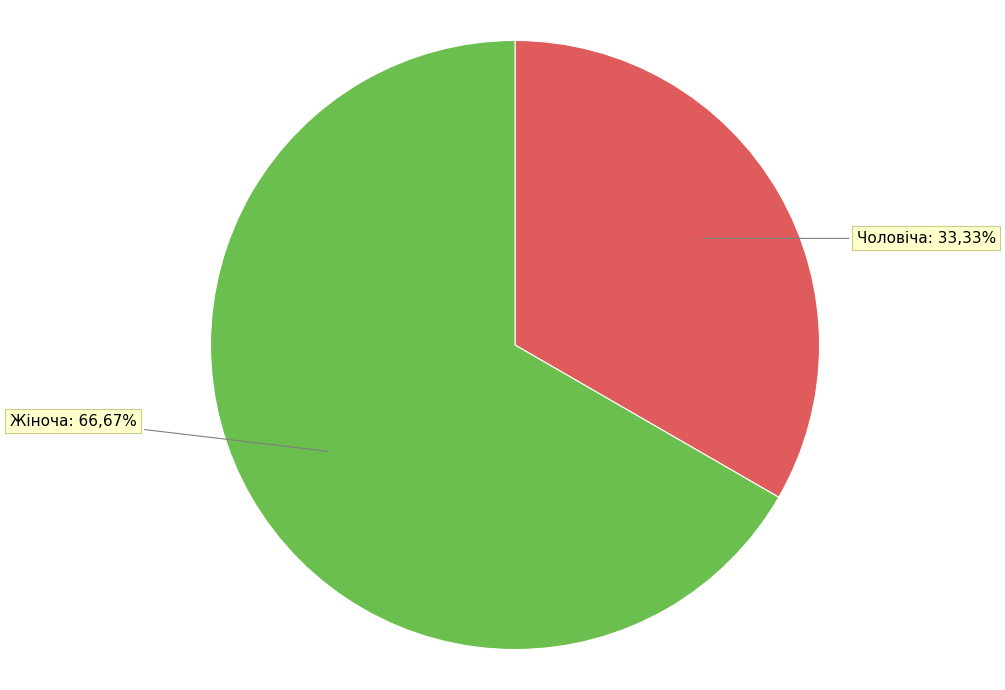

What is the ratio of the value at Жіноча to the value at Чоловіча?

2.0